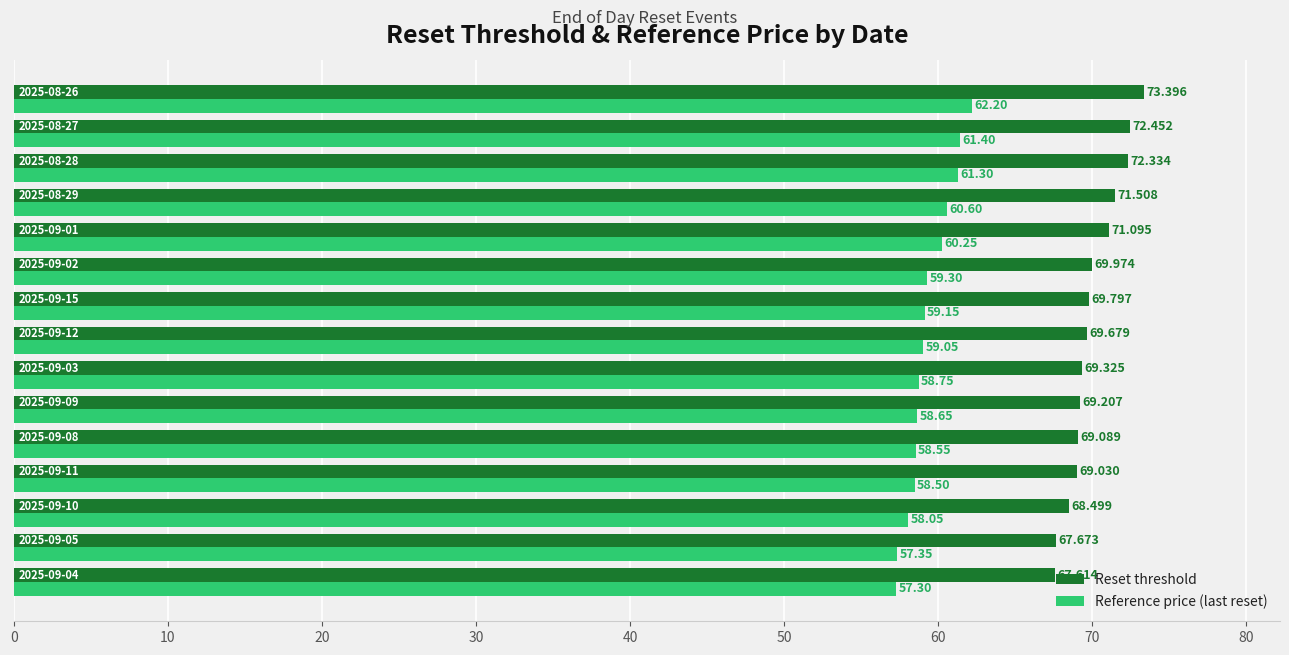

Rank the series by their maximum value, from lowest to highest.

Reference price (last reset), Reset threshold